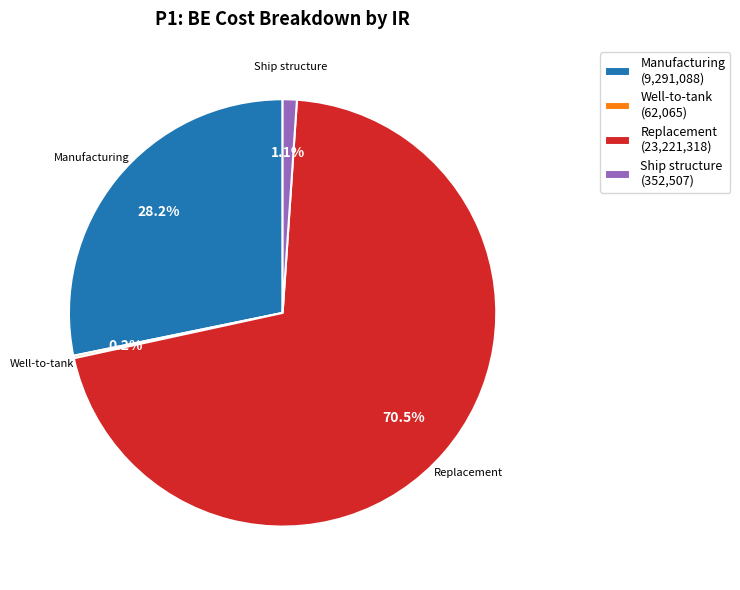

Between Replacement (23,221,318) and Ship structure (352,507), which is larger?

Replacement (23,221,318)